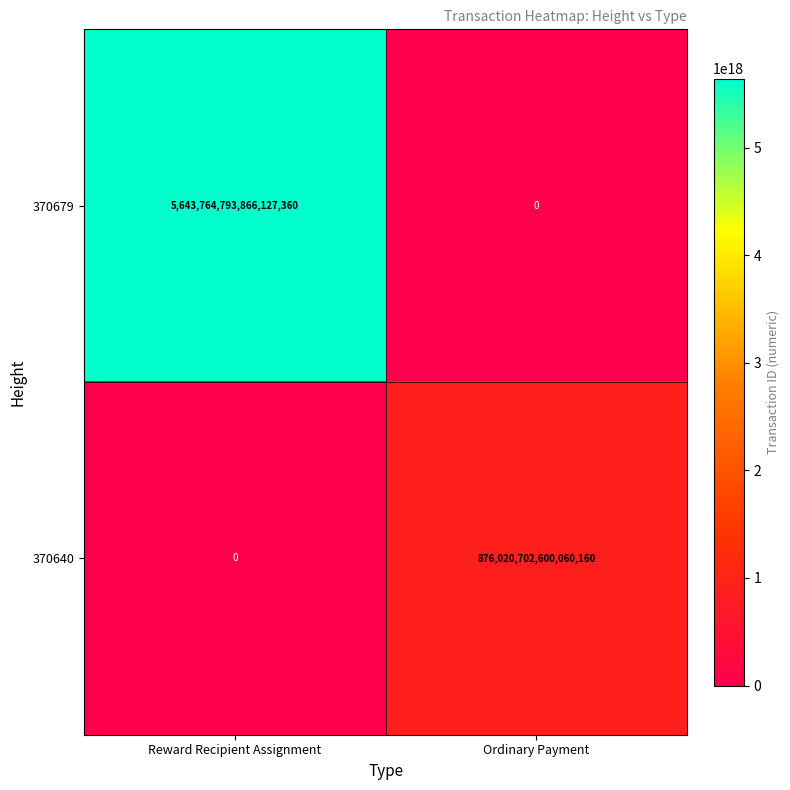

Rank the series at Reward Recipient Assignment from lowest to highest value.

370640, 370679